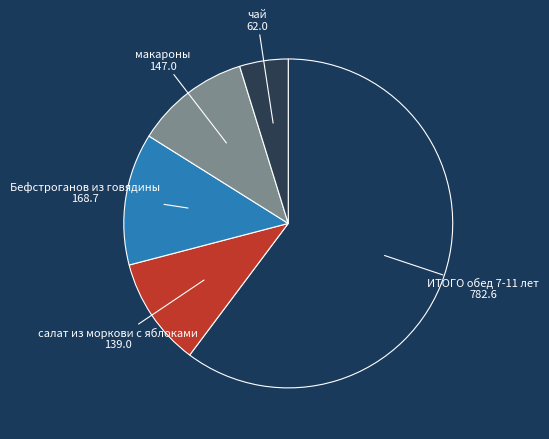

Which category has the smallest portion of the pie?

чай